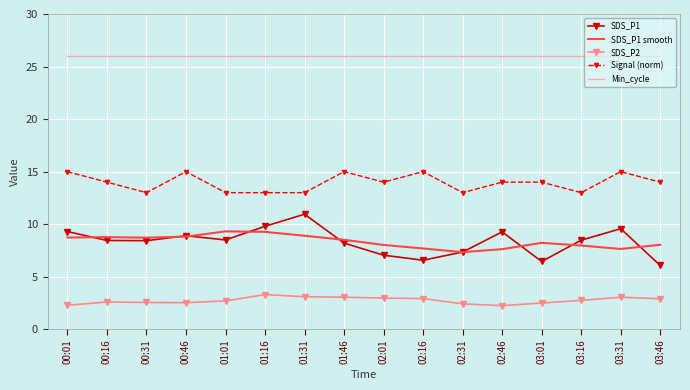

What is the minimum value for Signal (norm)?

13.0